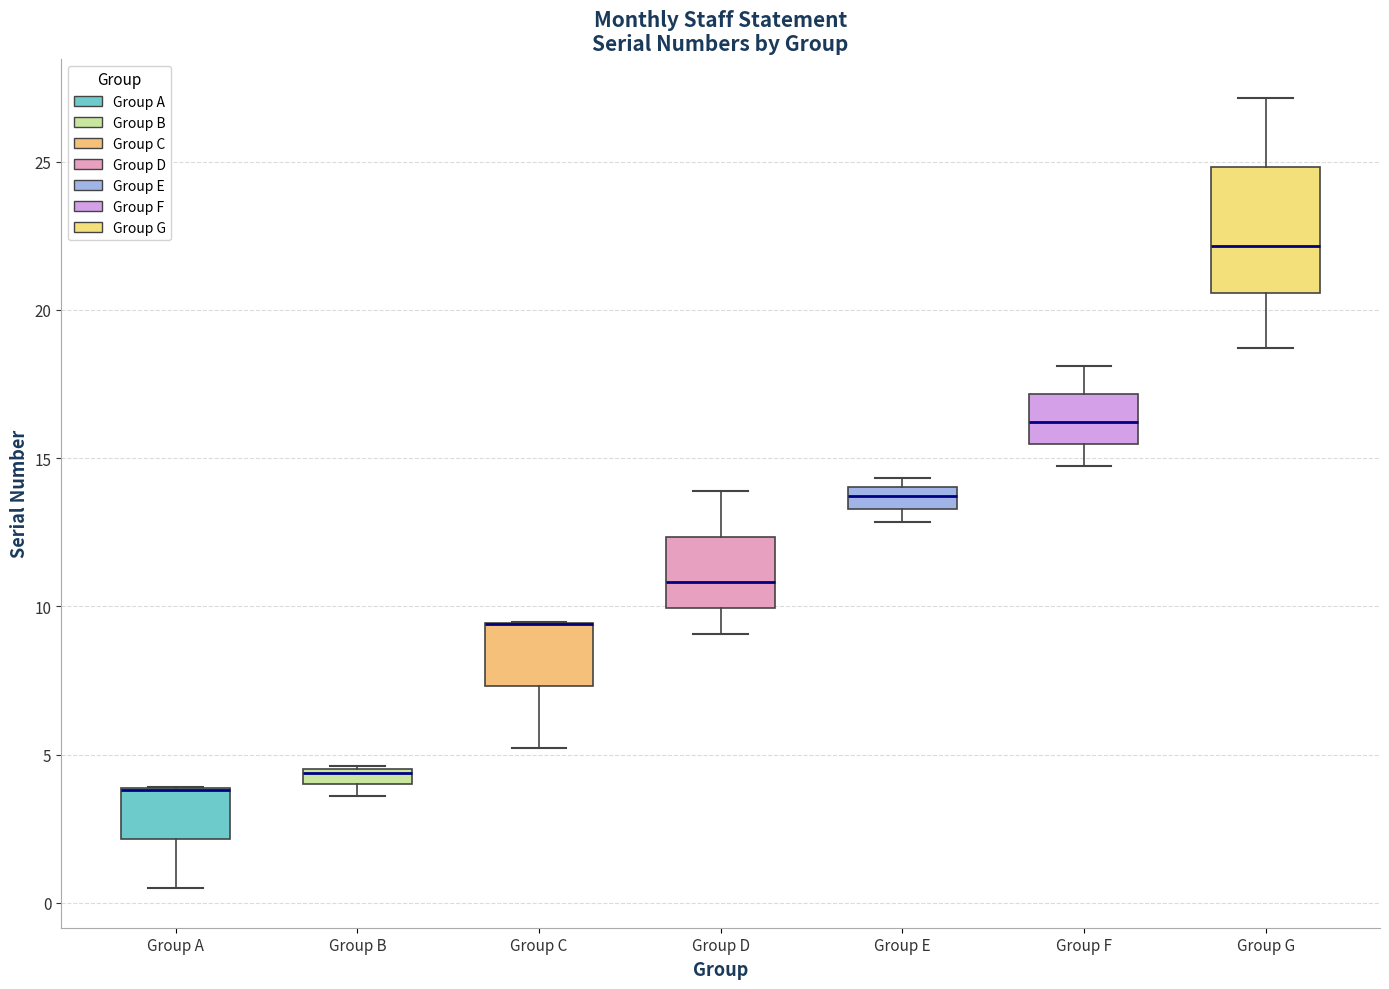

Where is the lower edge of the box for Group E on the y-axis? The values are not printed on the chart, so give them approximately, as read against the axis.

13.5